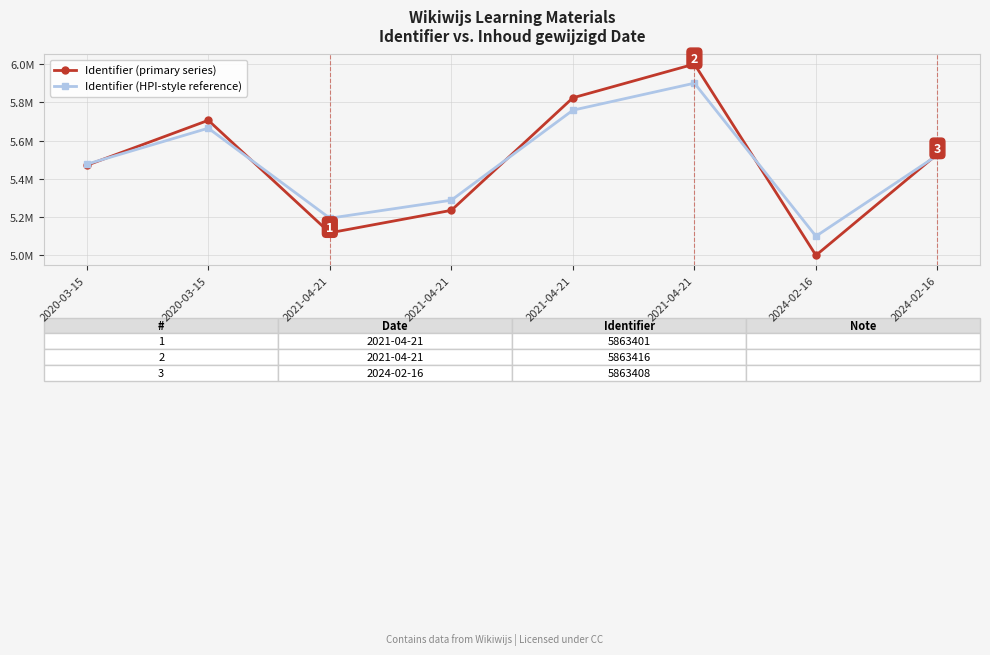

What is the greatest value displayed?

6000000.0